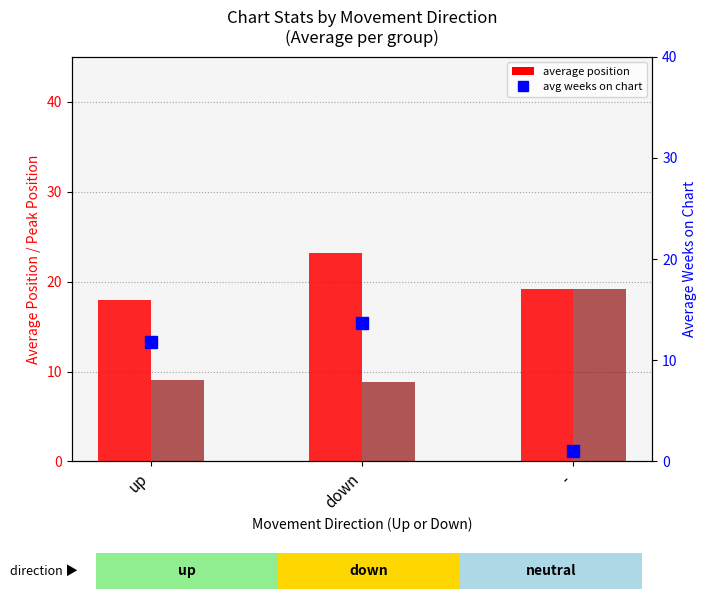

What is the difference between the highest and lowest values at -?

18.2